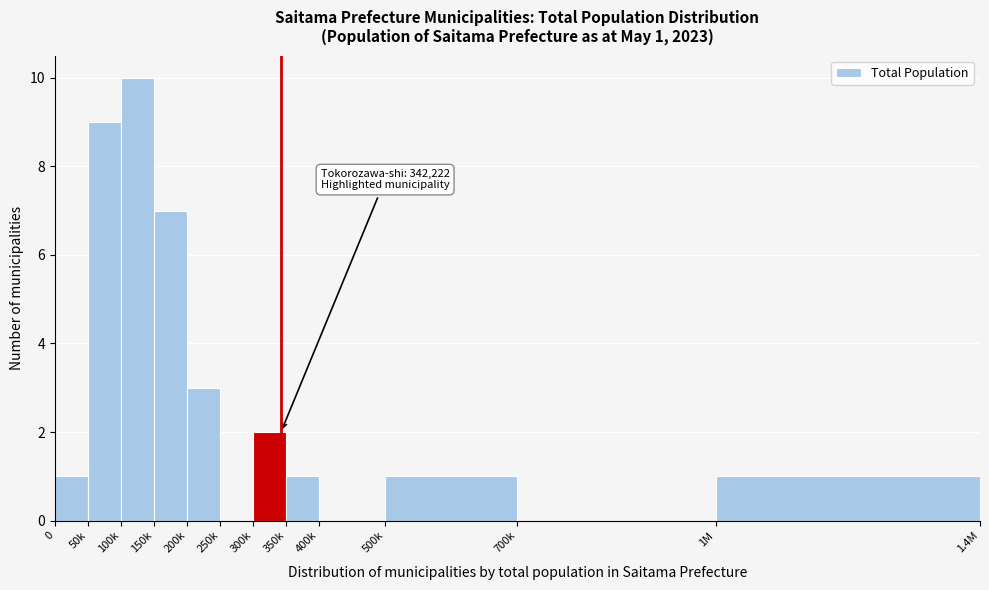

Reading right to left, extract all data points from this chart.

1M=1	700k=0	500k=1	400k=0	350k=1	300k=2	250k=0	200k=3	150k=7	100k=10	50k=9	0=1